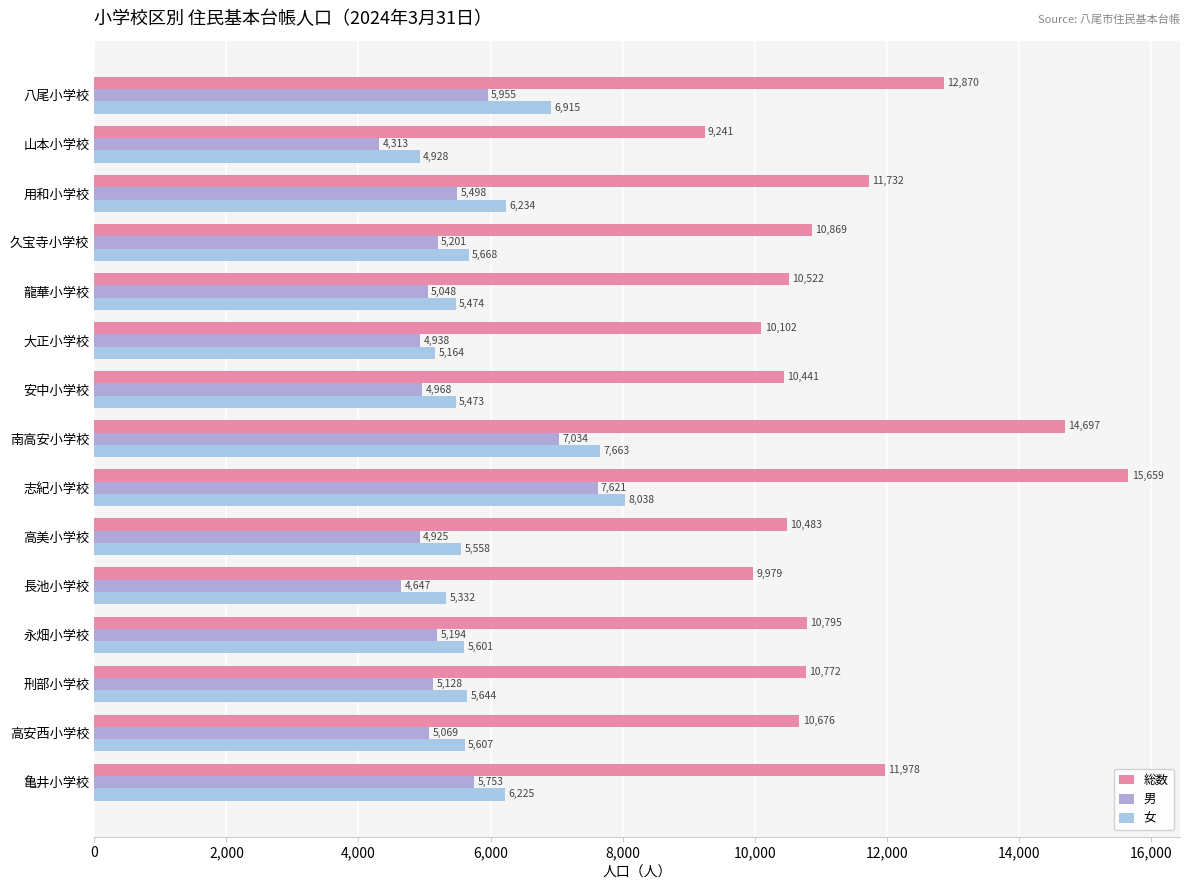

How many distinct data groups are displayed?

3